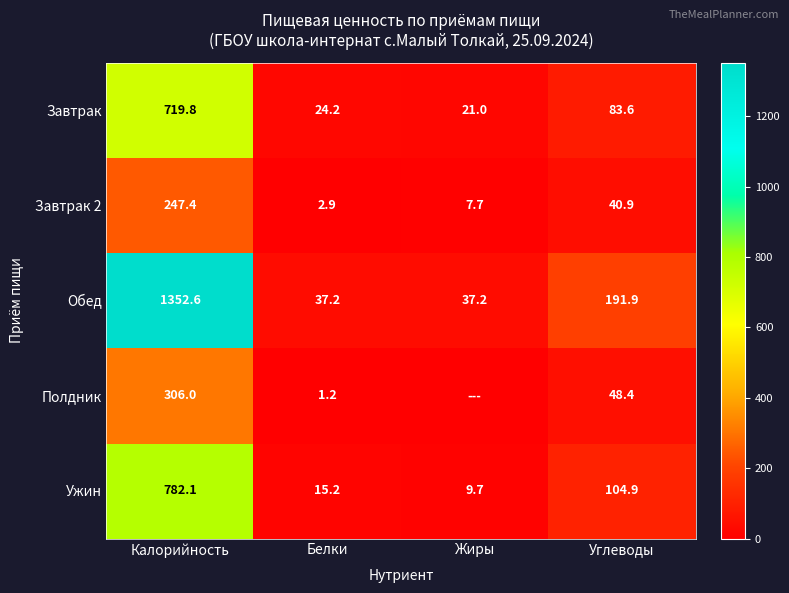

Is the value of Завтрак at Белки greater than the value of Полдник at Калорийность?

No